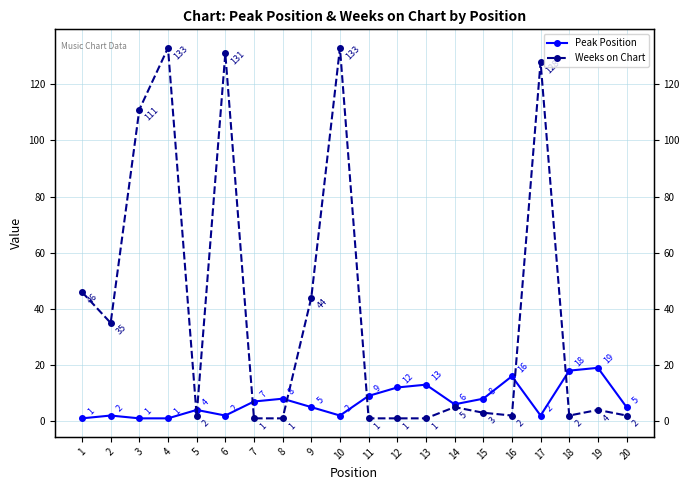

Reading right to left, extract all data points from this chart.

Peak Position: 5	19	18	2	16	8	6	13	12	9	2	5	8	7	2	4	1	1	2	1
Weeks on Chart: 2	4	2	128	2	3	5	1	1	1	133	44	1	1	131	2	133	111	35	46